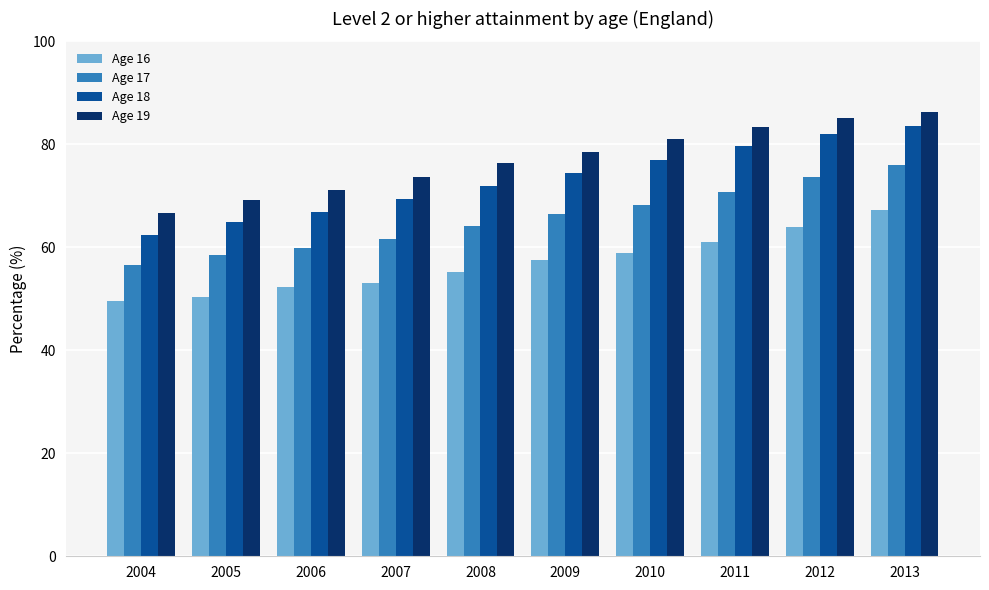

Which category has the lowest value in the Age 19 series?

2004